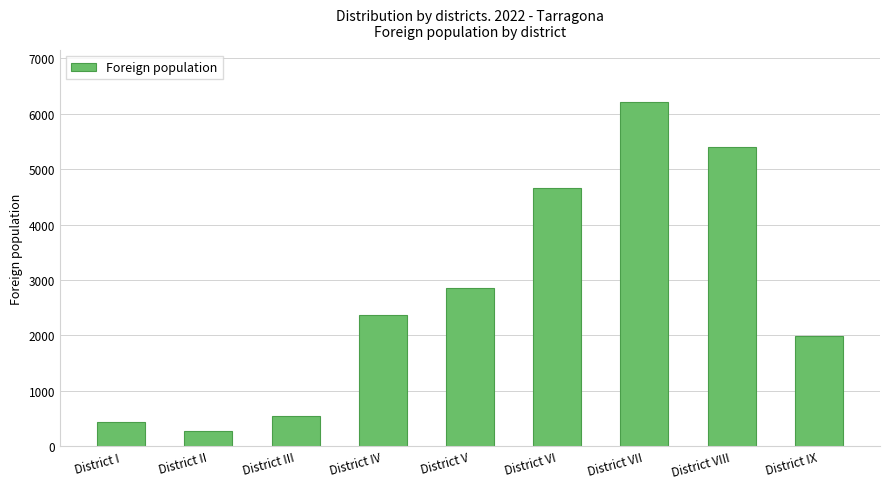

Reading right to left, list all the values displayed in this chart.

District IX=1984	District VIII=5406	District VII=6215	District VI=4655	District V=2857	District IV=2371	District III=553	District II=279	District I=437